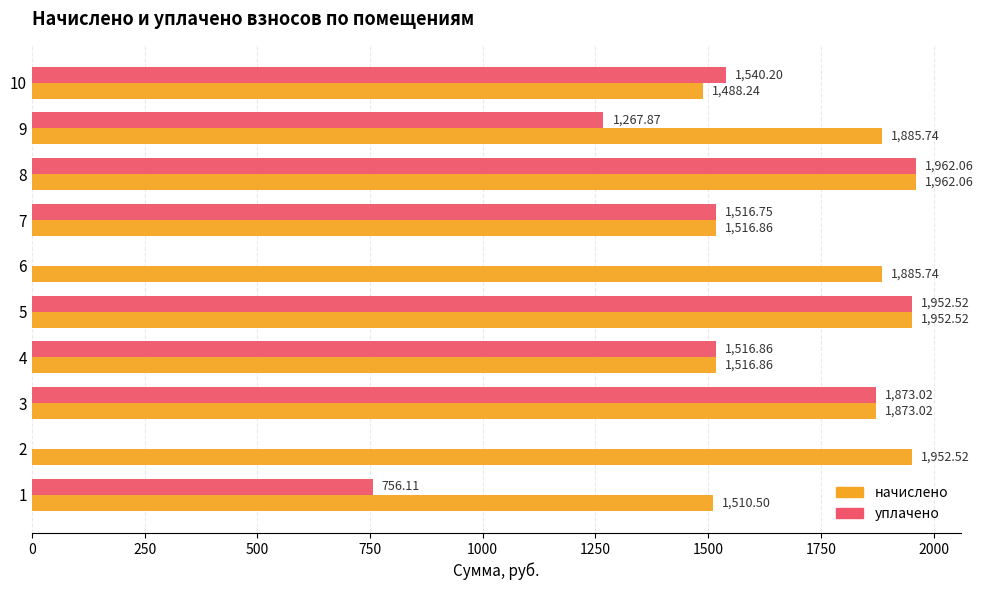

Between 6 and 9, which series saw the biggest shift?

уплачено